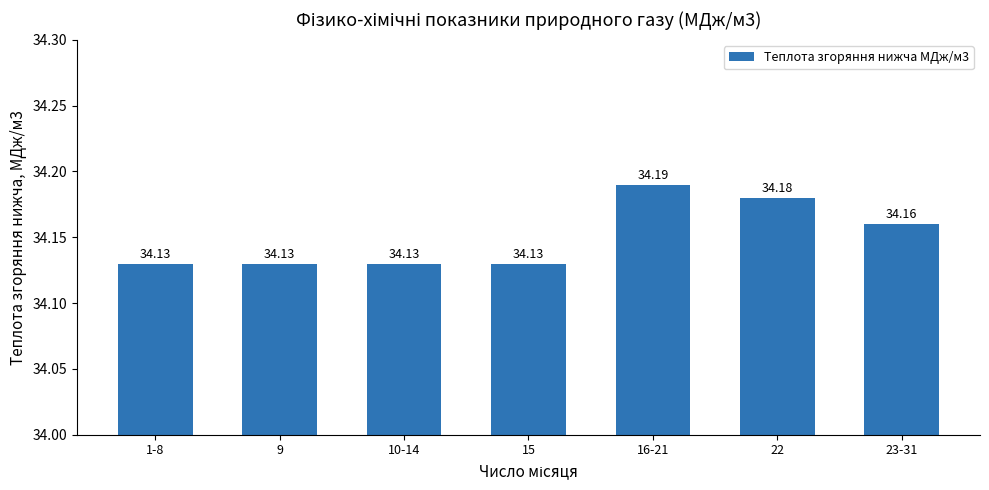

What is the label of the 2nd bar from the right?

22